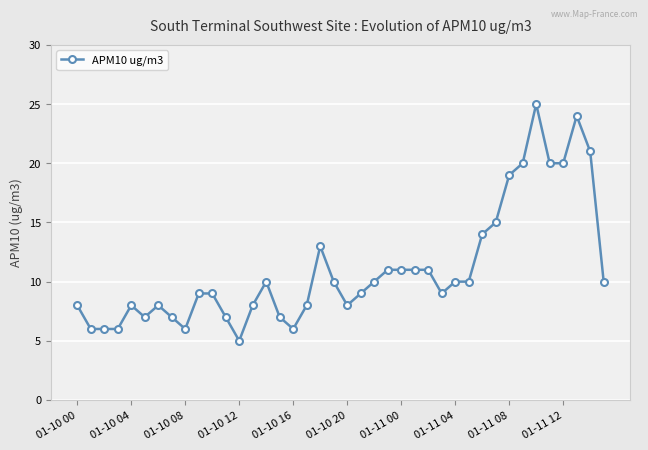

What is the value of the 37th point from the left?

20